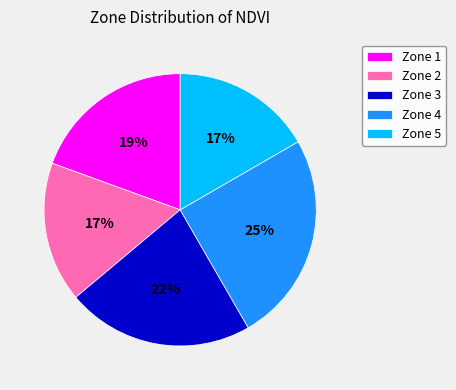

Is there any slice that represents more than half of the pie?

No